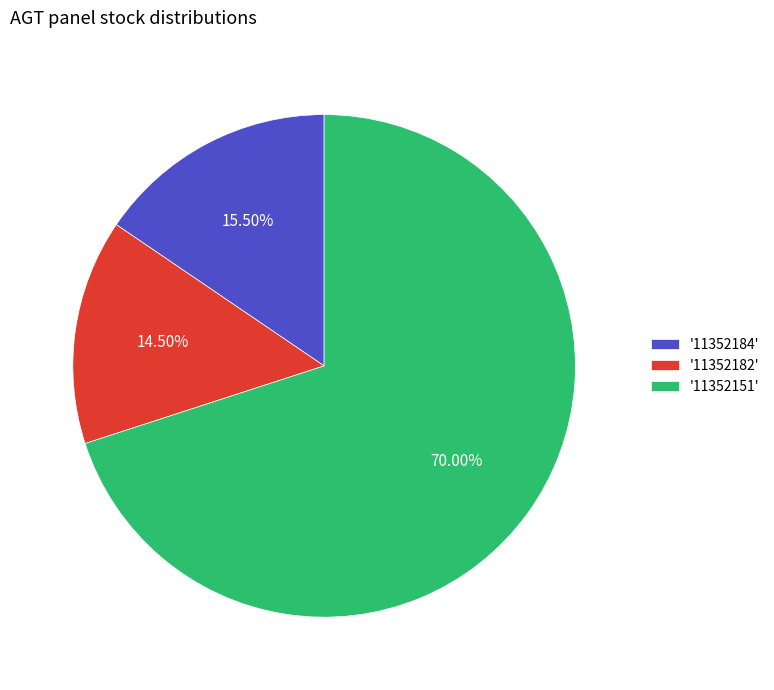

Do '11352151' and '11352182' together represent more than half of the pie?

Yes